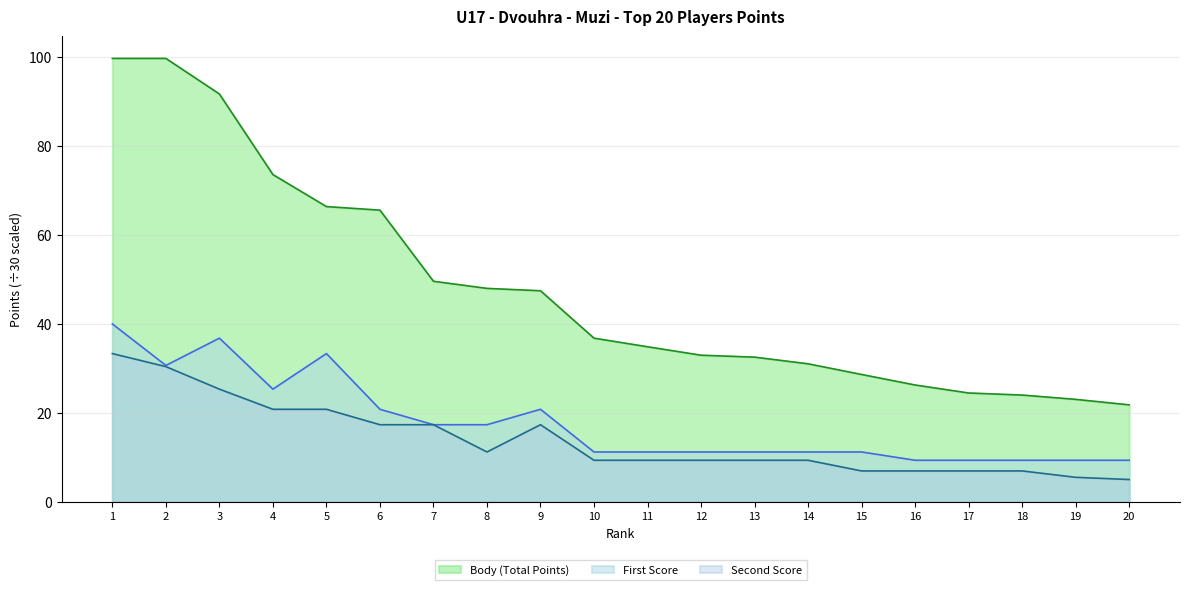

True or false: Body (Total Points) has more than 1 points higher than both neighbors.

False